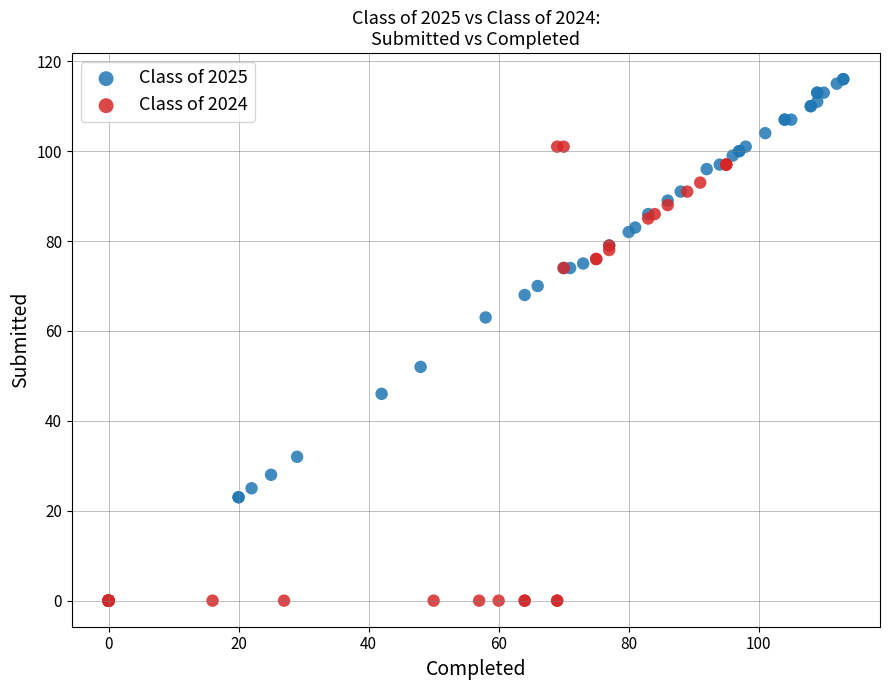

Which series reaches the minimum Y coordinate?

Class of 2024